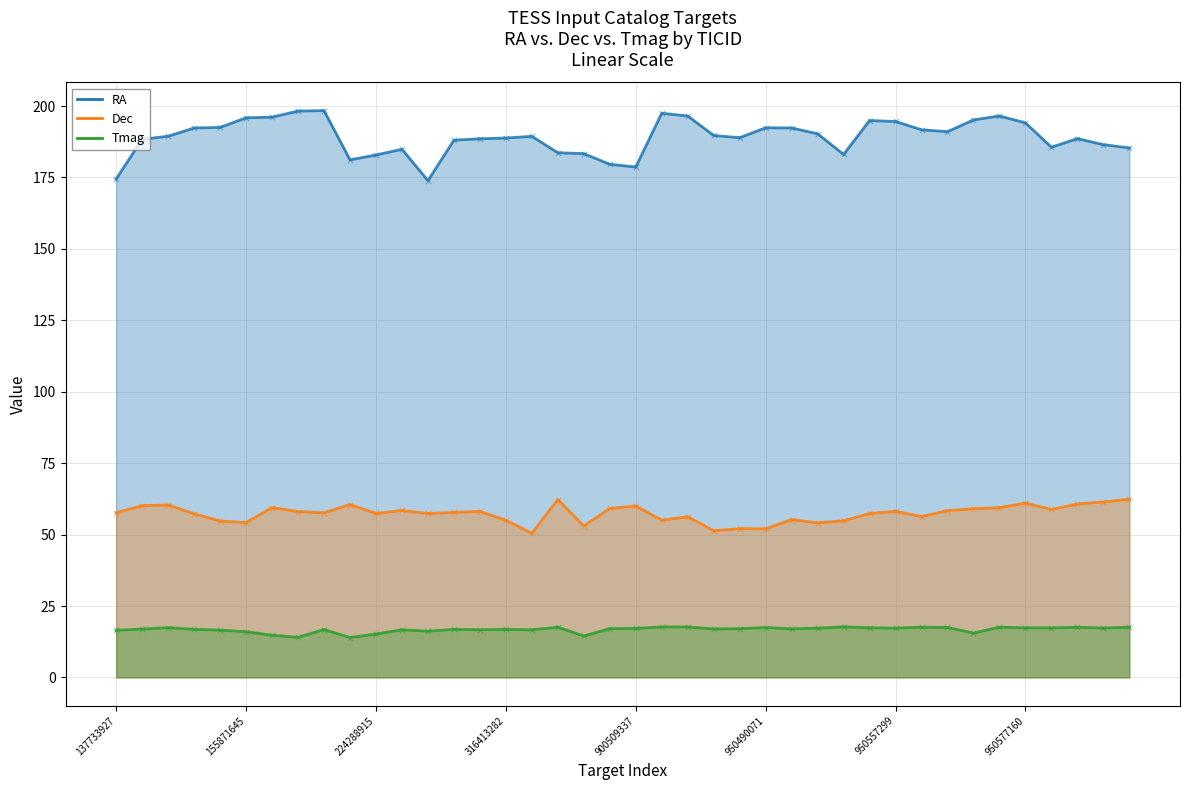

At which category is the sum across all series the highest?

950573692